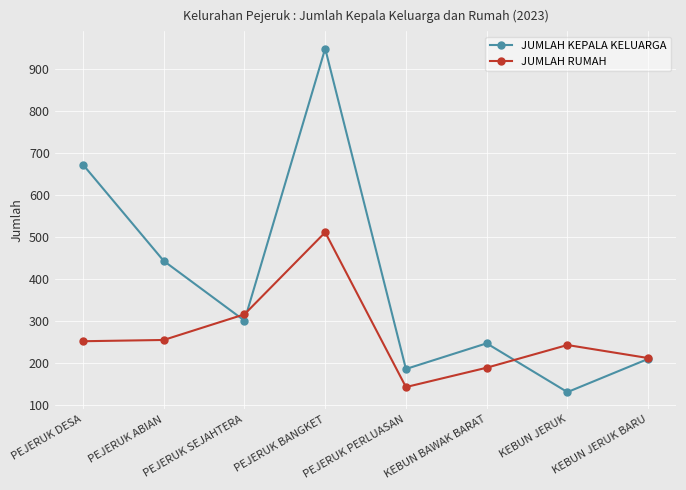

How many values in the JUMLAH KEPALA KELUARGA series are below 301?

4